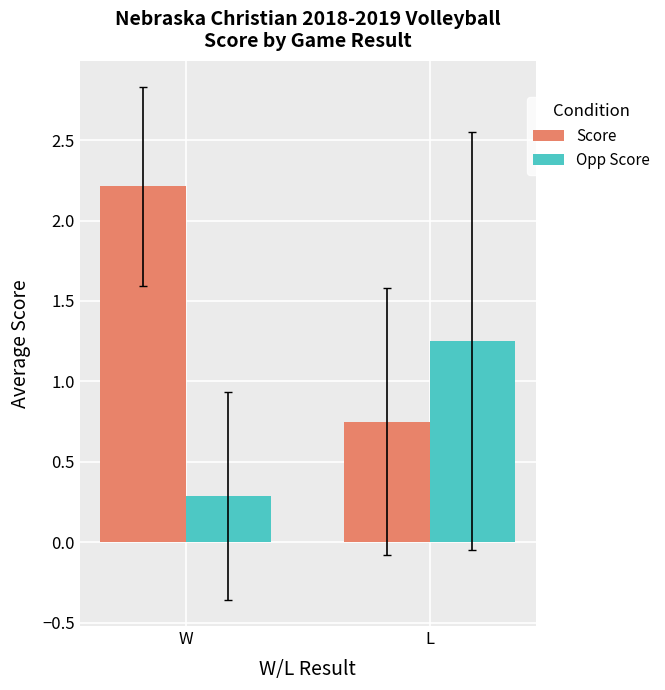

What is the sum of all Score values?

3.0